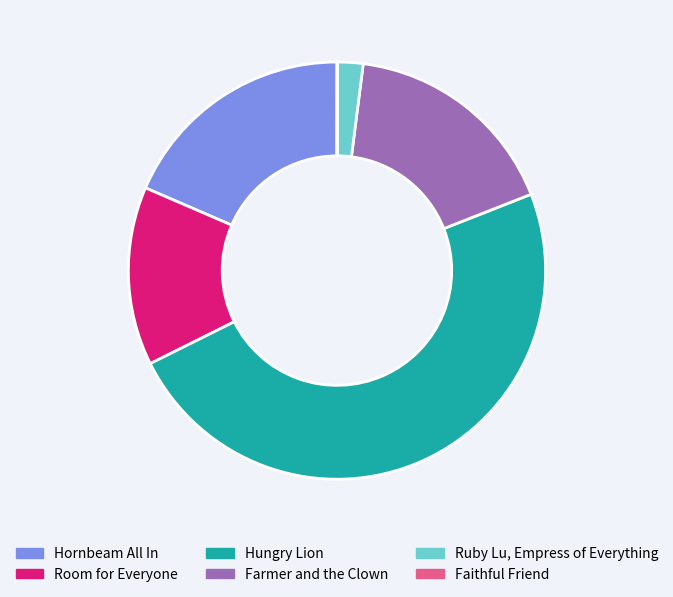

Do Farmer and the Clown and Hungry Lion together represent more than half of the pie?

Yes